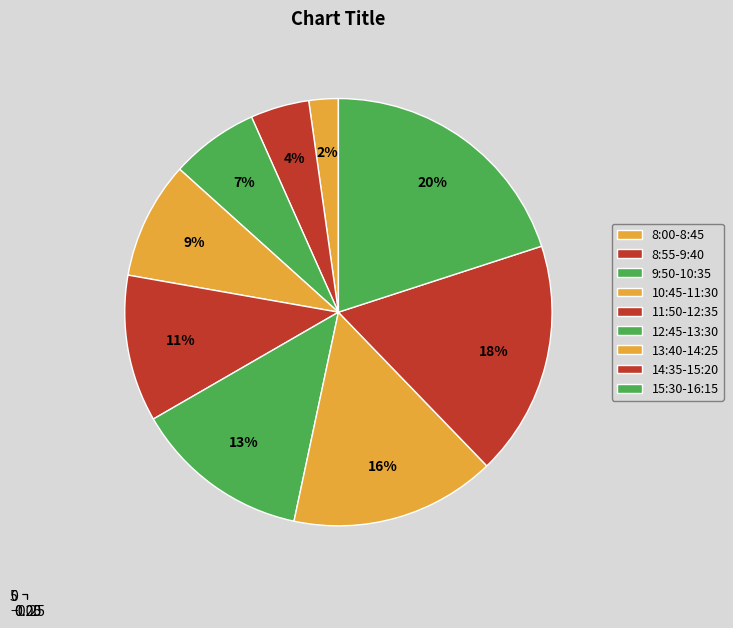

True or false: 10:45-11:30 accounts for 1% of the total.

False